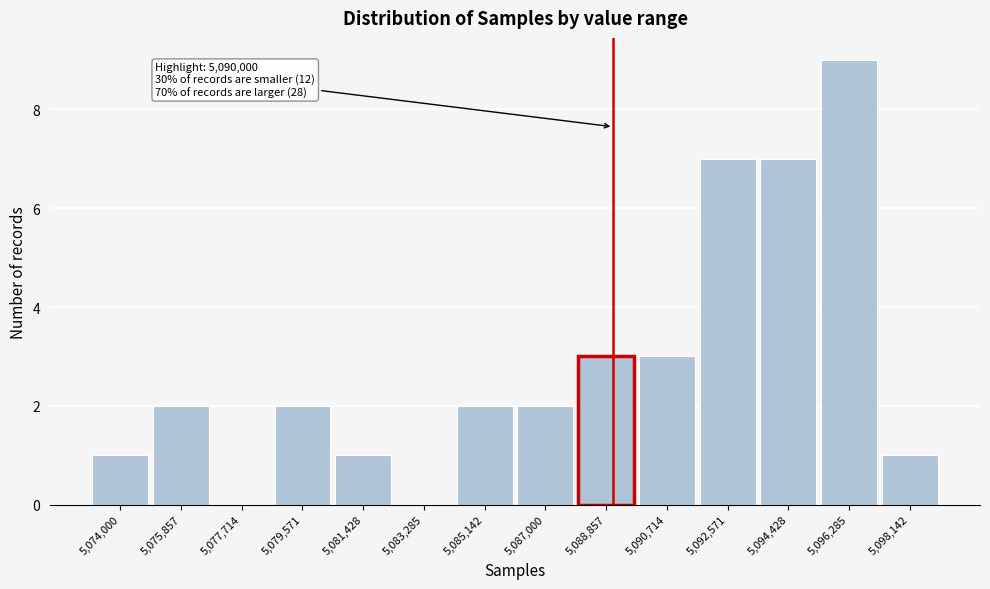

Reading left to right, transcribe all the data shown in this chart.

5,074,000=1	5,075,857=2	5,077,714=0	5,079,571=2	5,081,428=1	5,083,285=0	5,085,142=2	5,087,000=2	5,088,857=3	5,090,714=3	5,092,571=7	5,094,428=7	5,096,285=9	5,098,142=1